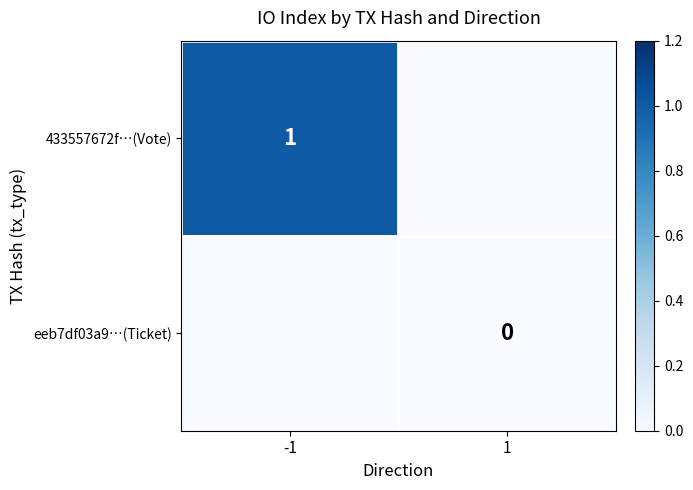

Is the value of 433557672f…(Vote) at -1 greater than the value of eeb7df03a9…(Ticket) at 1?

Yes